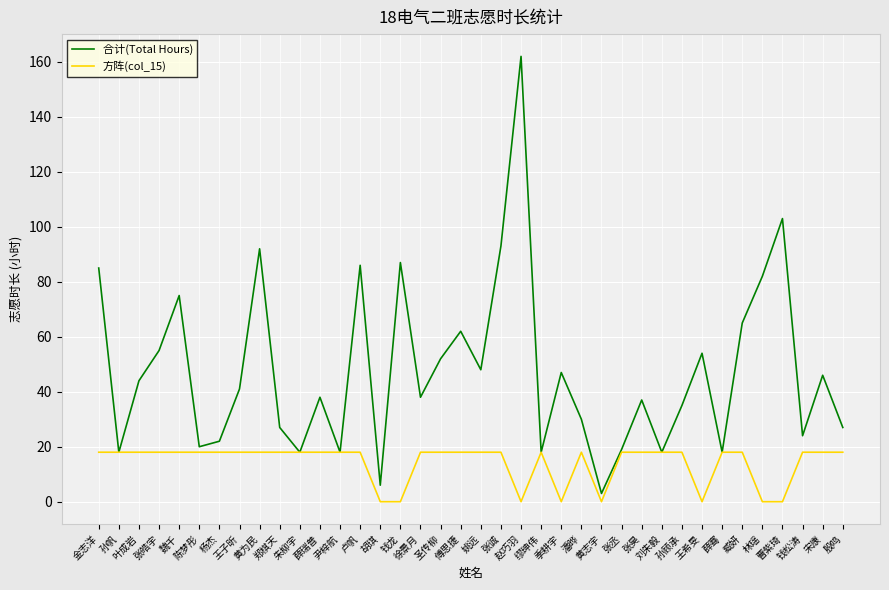

Rank the series by their average value, from lowest to highest.

方阵(col_15), 合计(Total Hours)